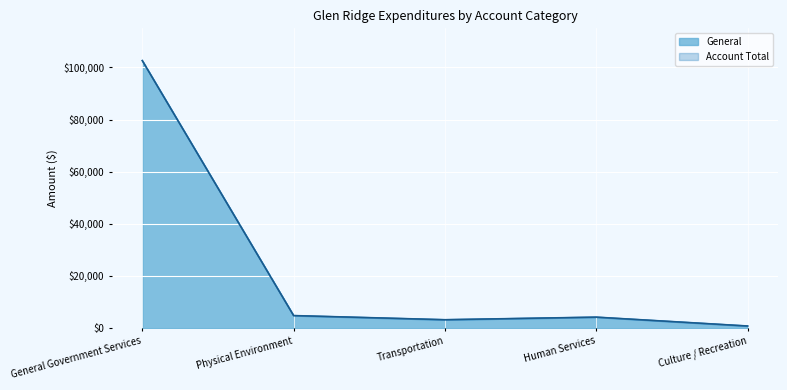

Where is General nearest to the value 51685?

Physical Environment